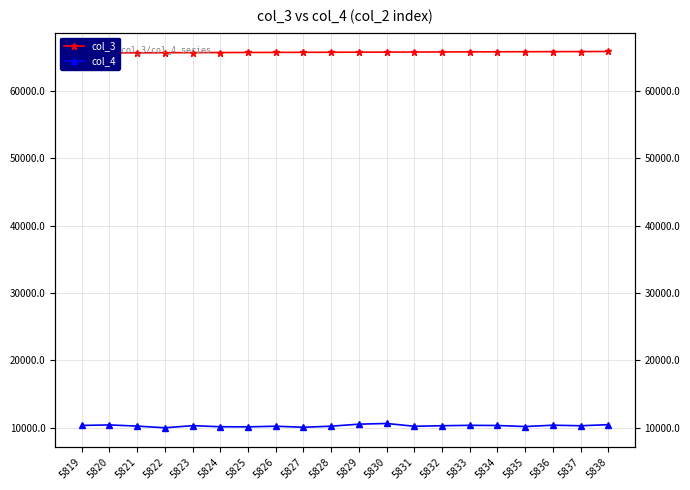

Which series has the largest total across all categories?

col_3